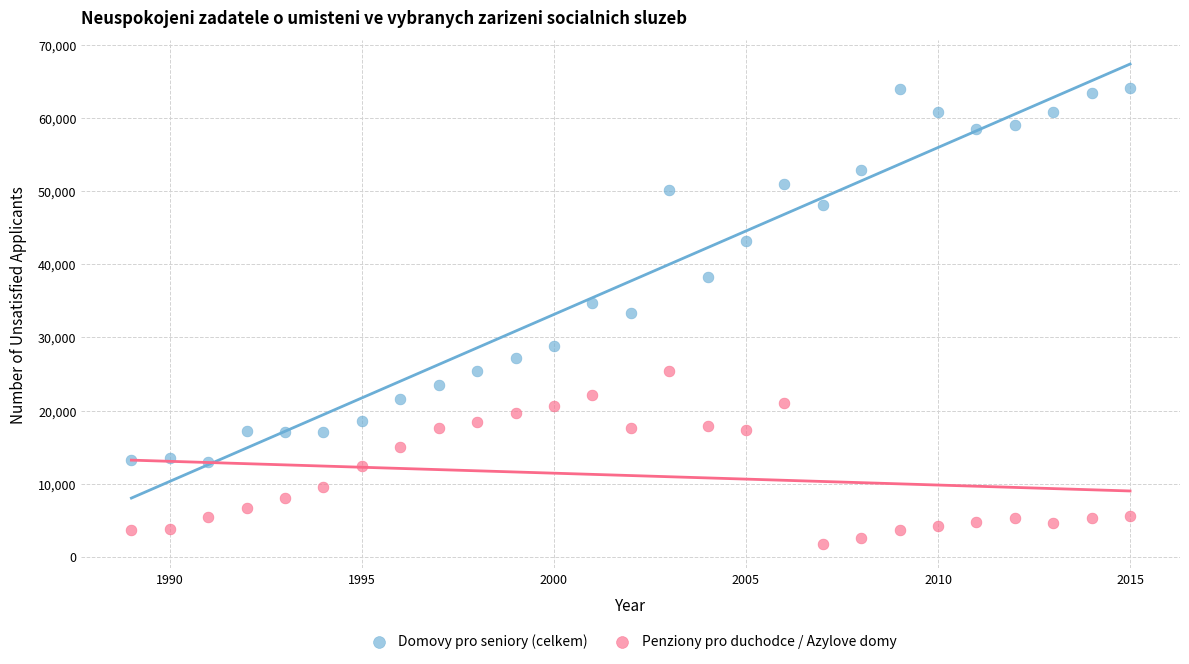

Which series contains the highest Y value?

Domovy pro seniory (celkem)